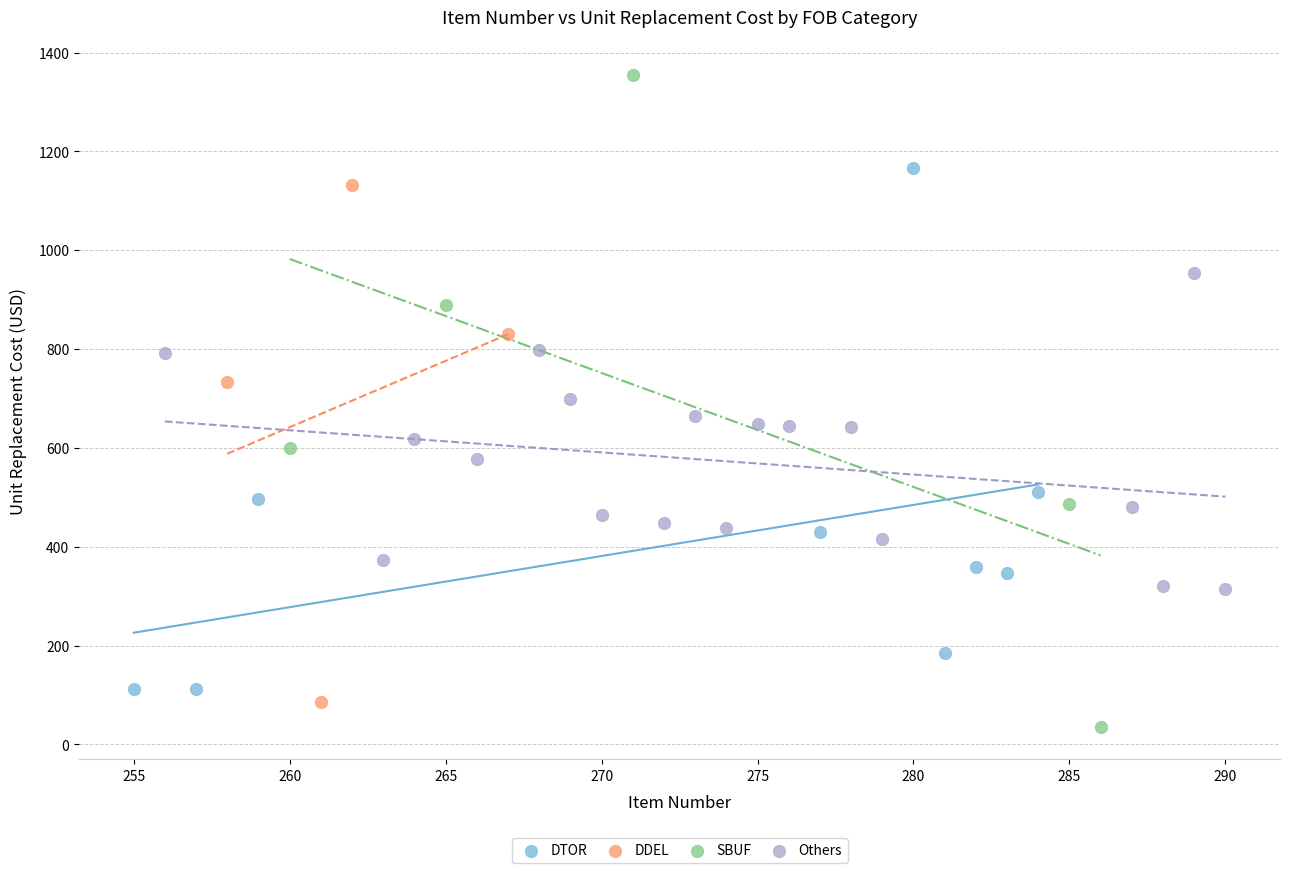

Which series contains the highest Y value?

SBUF